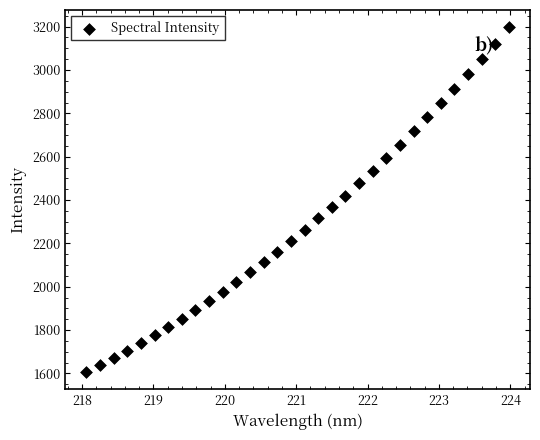

What is the range of X values (max minus min)?

5.9